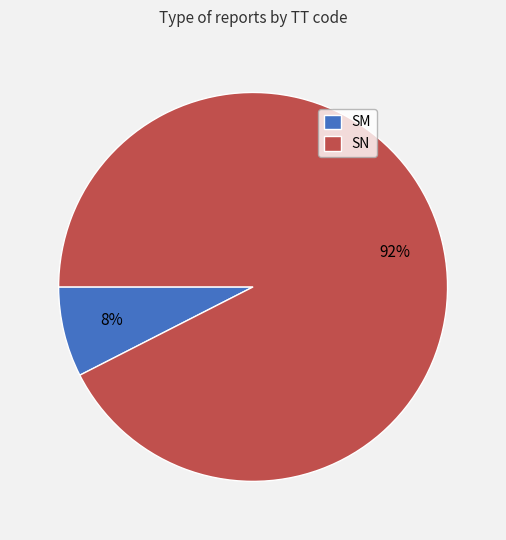

Is the sum of SN and SM greater than half?

Yes